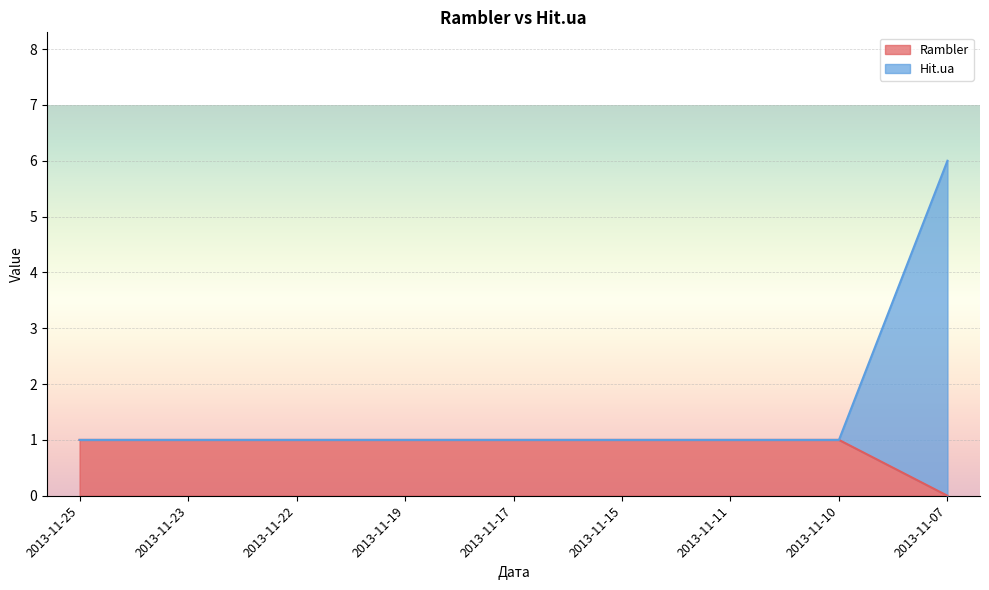

How many data points does each series have?

9